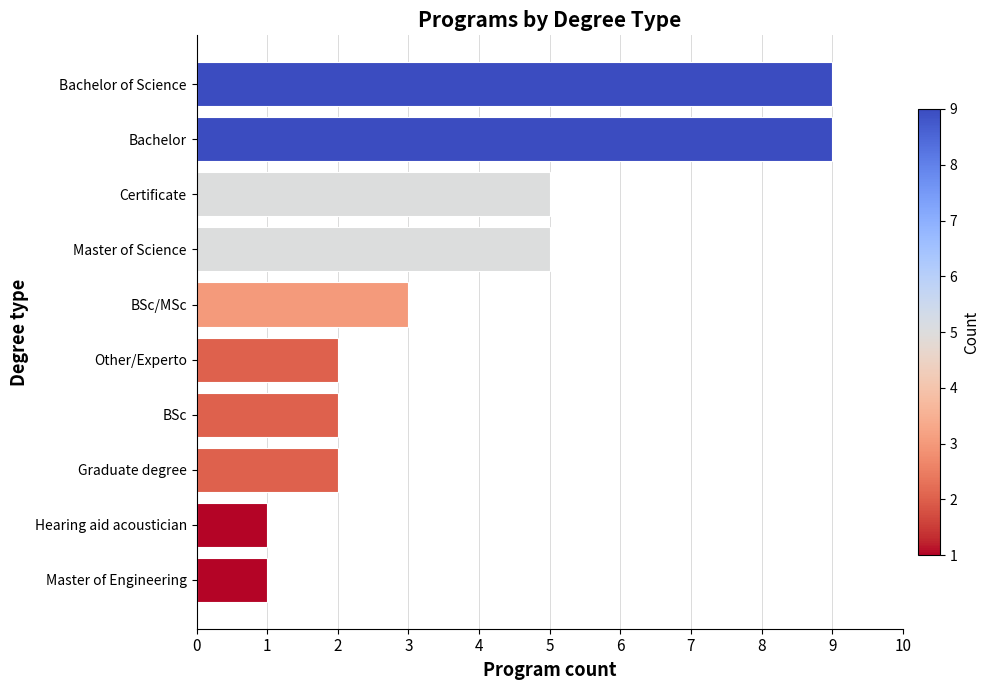

Which has a higher value, Master of Science or Graduate degree?

Master of Science